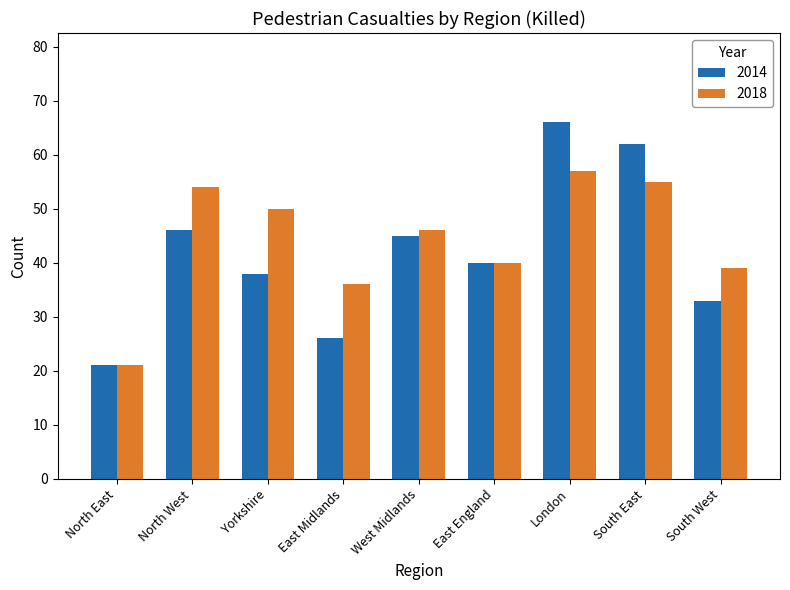

Between Yorkshire and London, which series saw the biggest shift?

2014